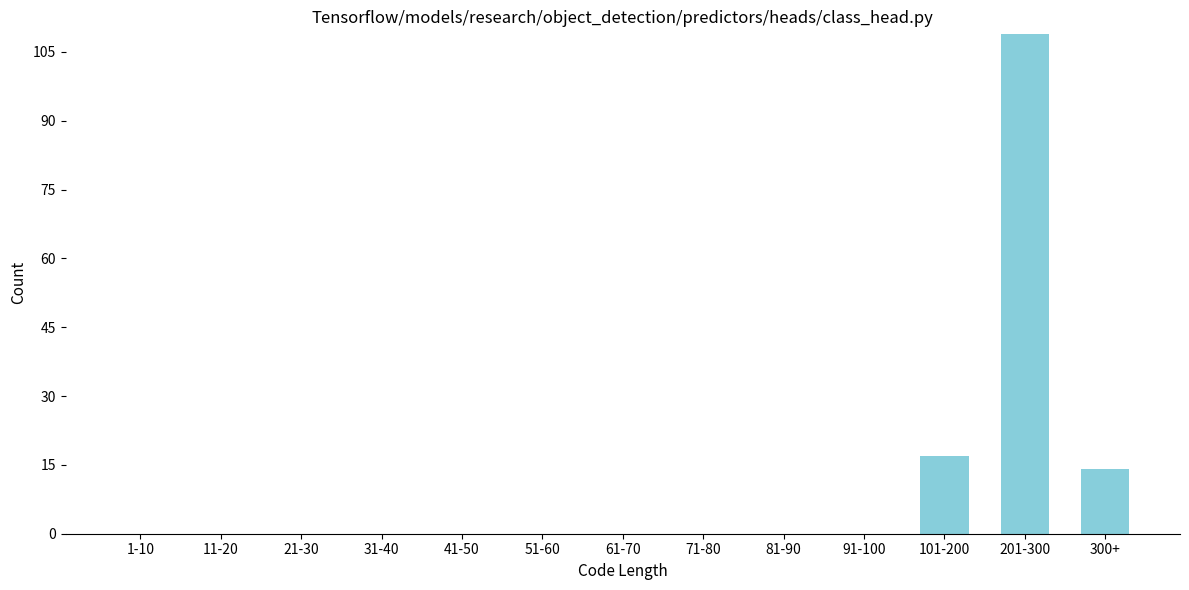

Reading left to right, transcribe all the data shown in this chart.

1-10=0	11-20=0	21-30=0	31-40=0	41-50=0	51-60=0	61-70=0	71-80=0	81-90=0	91-100=0	101-200=17	201-300=109	300+=14